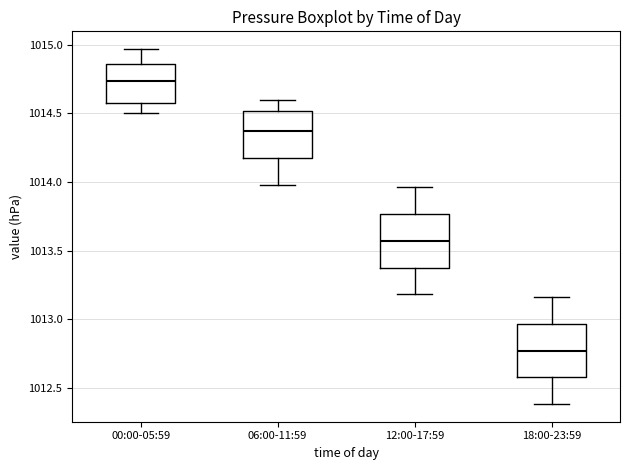

Where does the median line of the box for 00:00-05:59 sit on the y-axis? The values are not printed on the chart, so give them approximately, as read against the axis.

1014.75